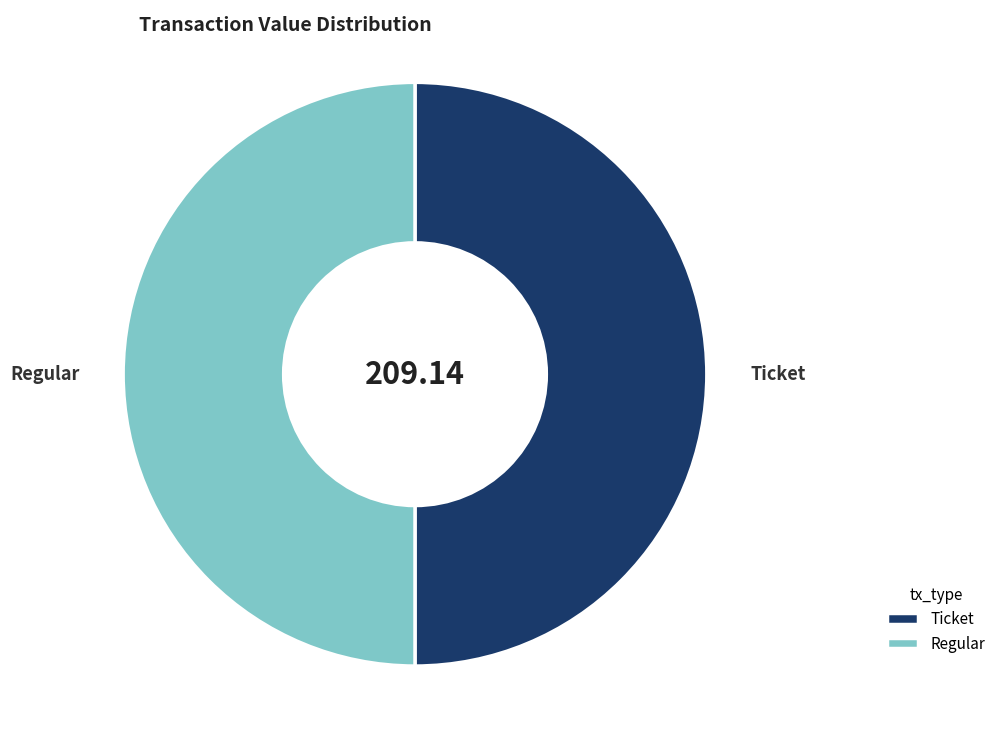

Approximately how many times larger is the value at Ticket compared to Regular?

1.0